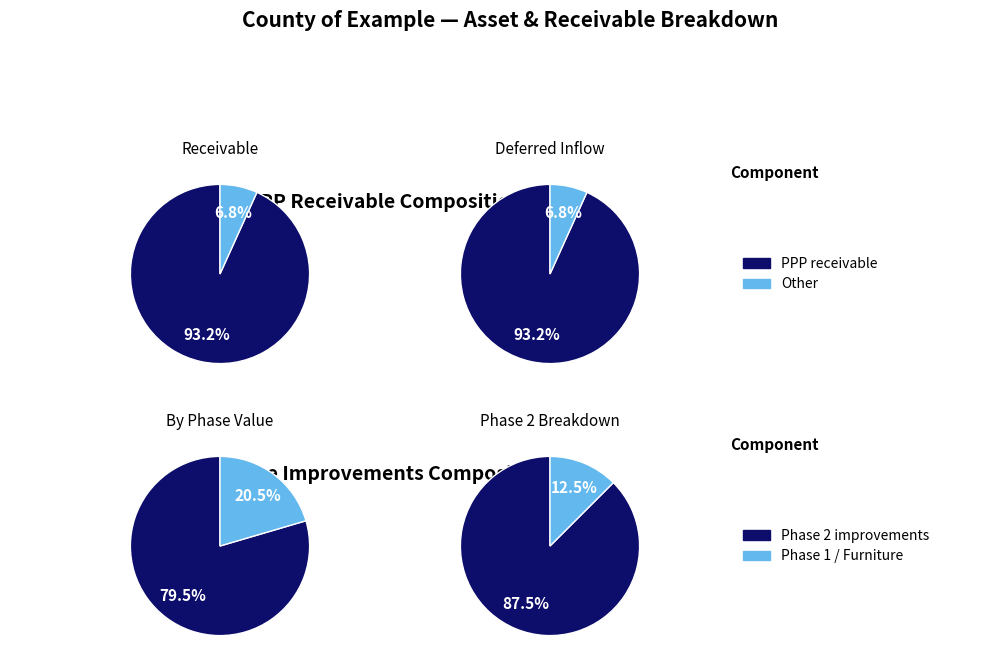

Is it true that Phase 1 improvements and deferred inflow is 1% of the pie?

False